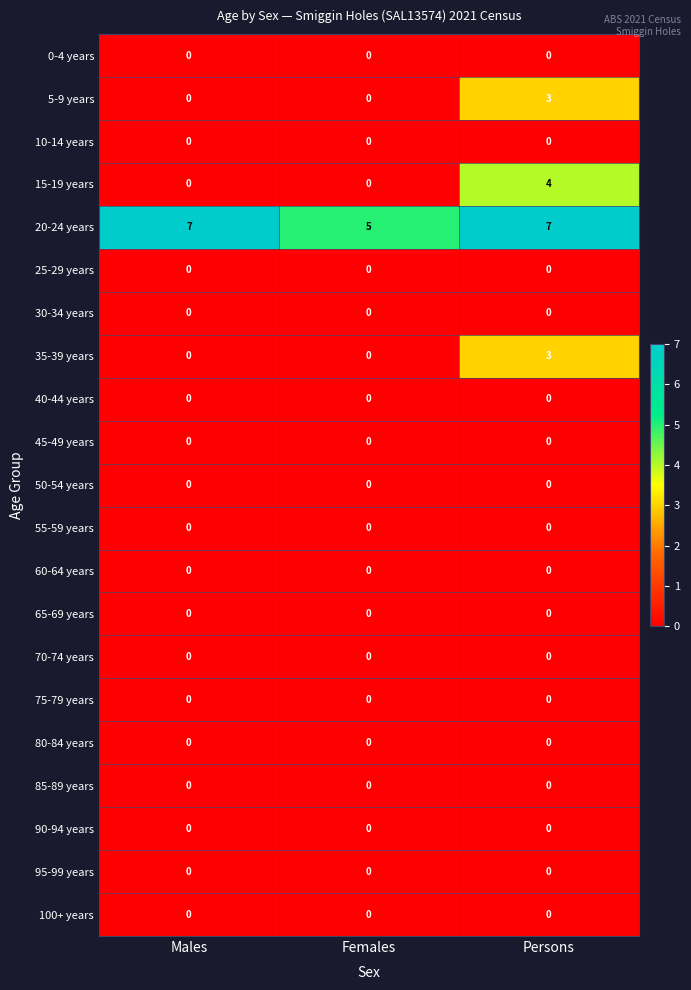

Is it true that 55-59 years equals 0 at Persons?

True